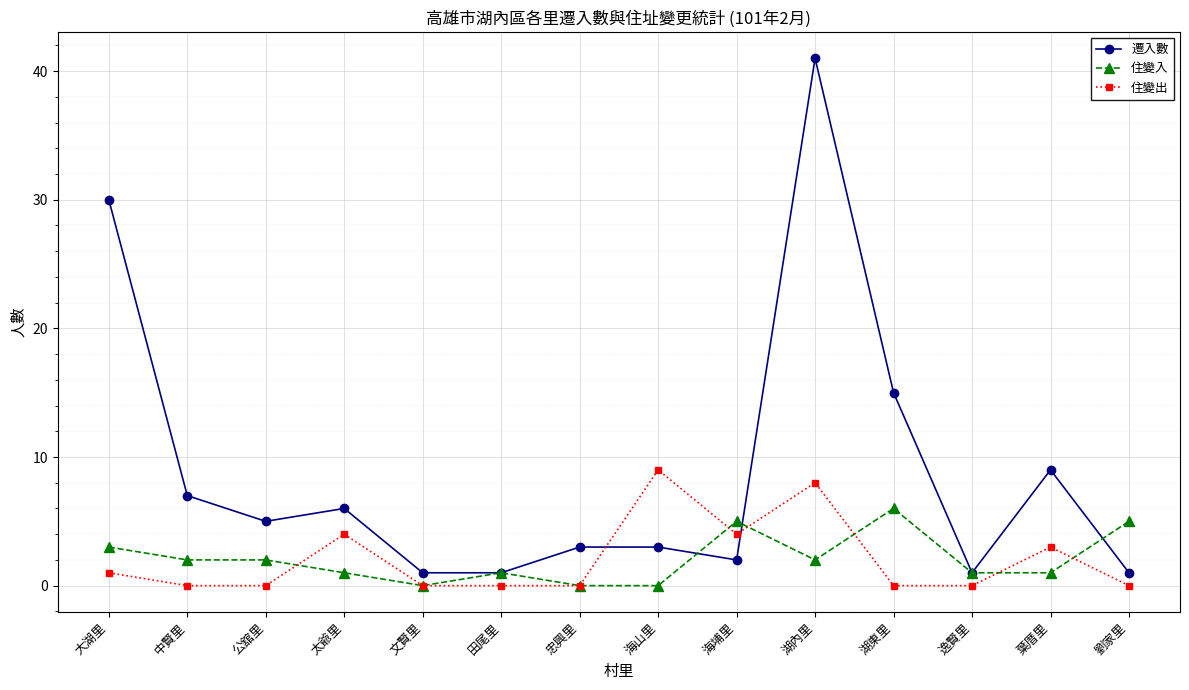

Count the number of categories in the chart.

14